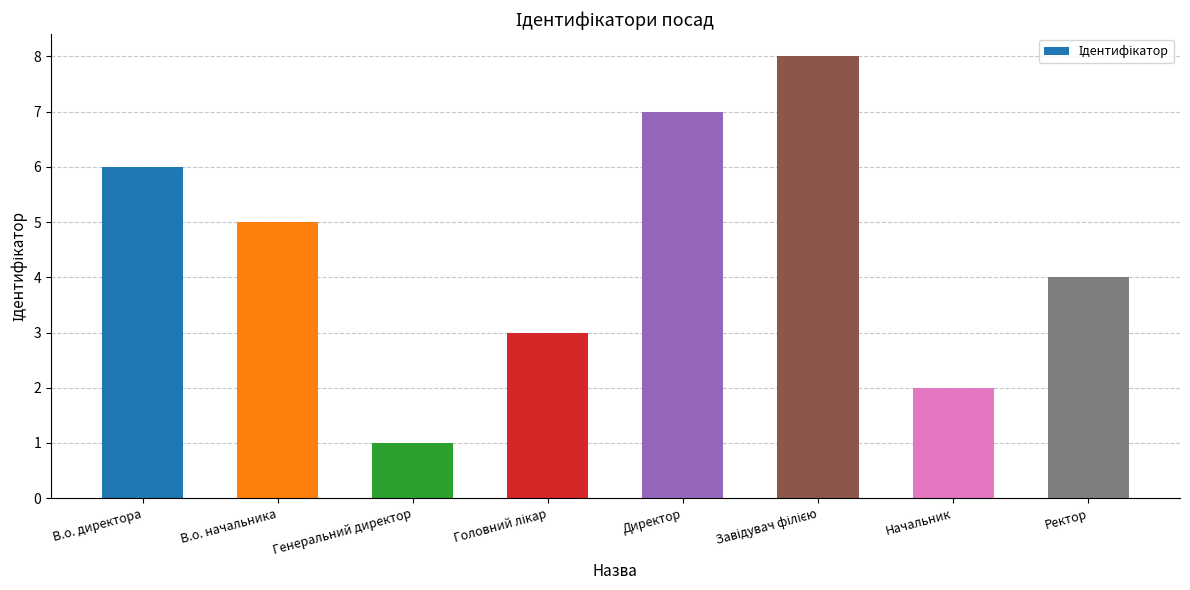

How many bars are there in total?

8